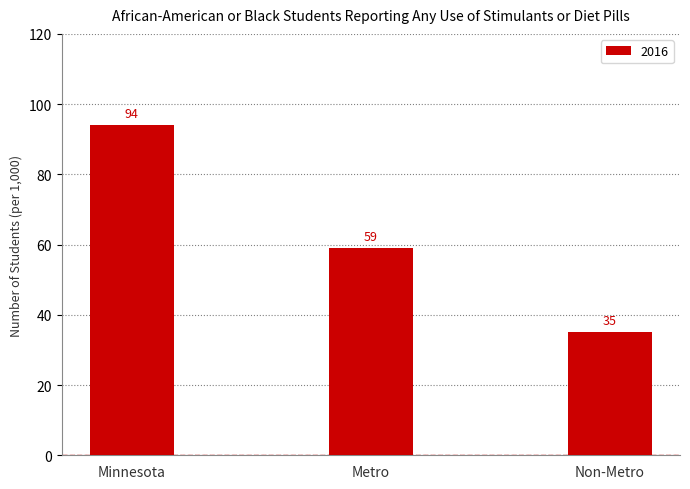

What is the ratio of the value at Metro to the value at Non-Metro?

1.7